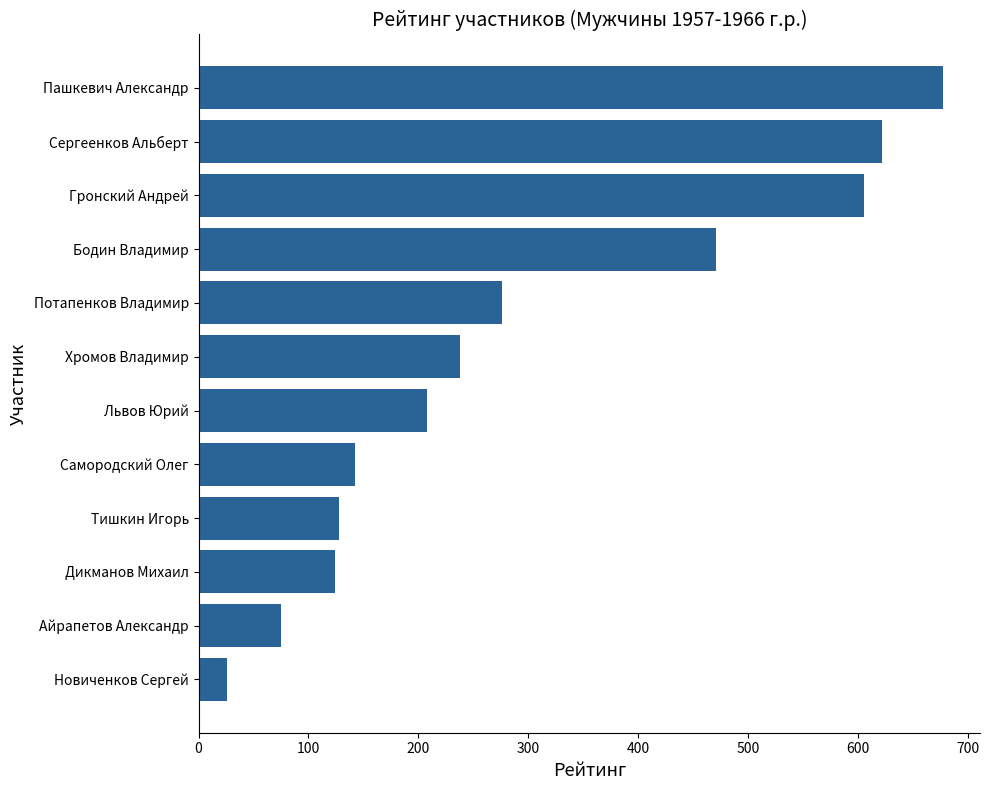

What is the change in value from Тишкин Игорь to Пашкевич Александр?

+549